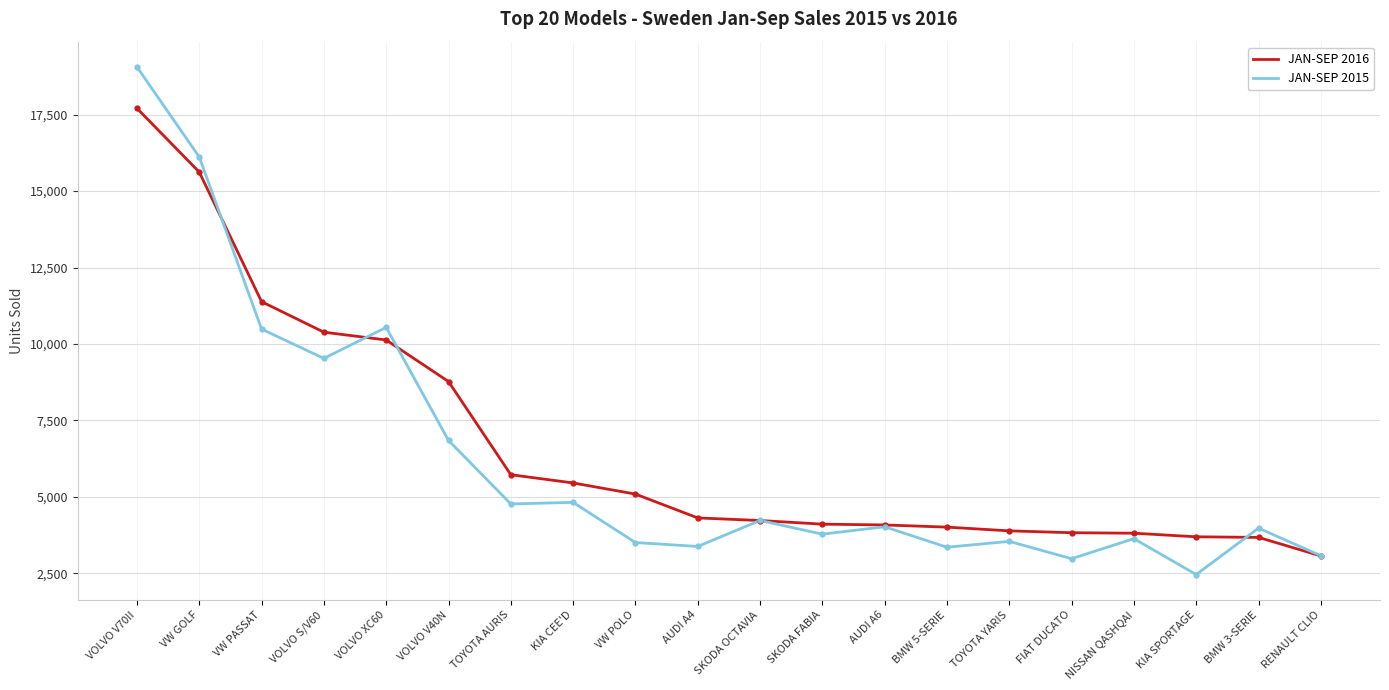

List the series in order of their peak value, highest first.

JAN-SEP 2015, JAN-SEP 2016